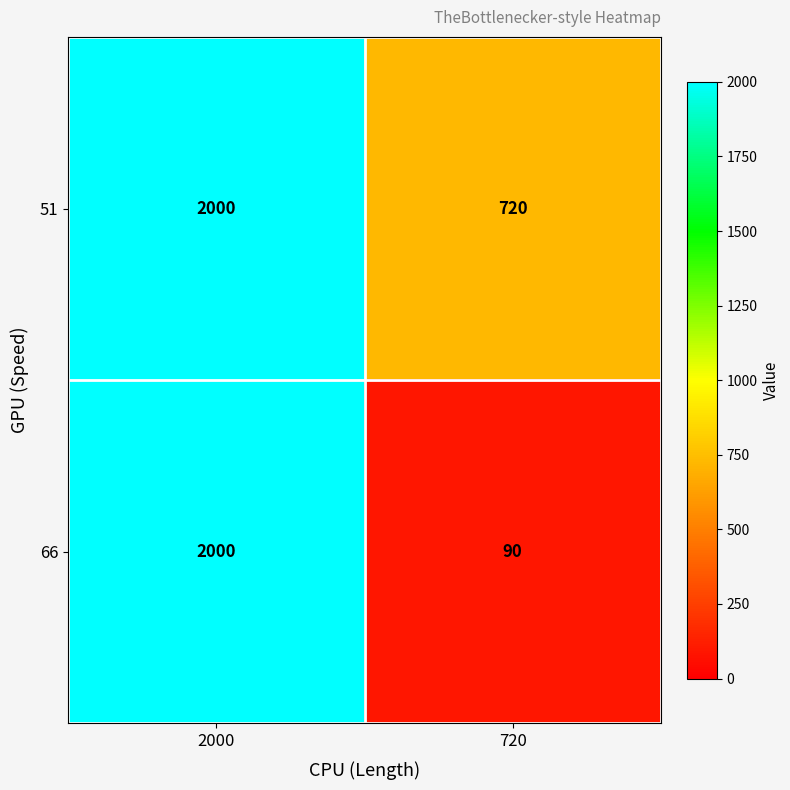

What is the maximum value shown in the chart?

2000